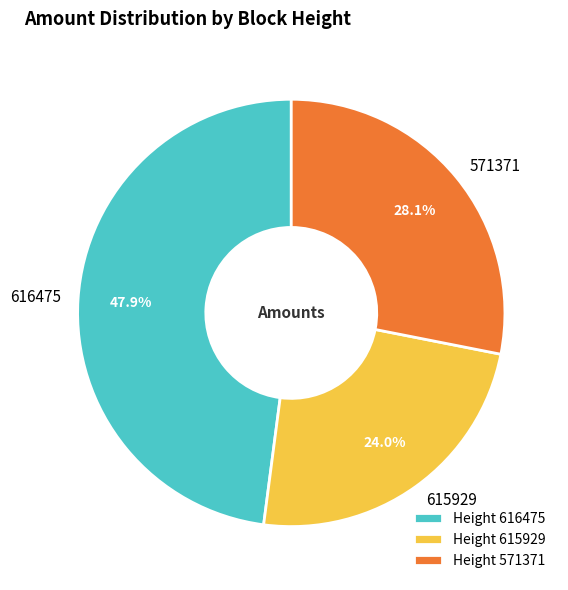

Which has a higher value, 571371 or 615929?

571371